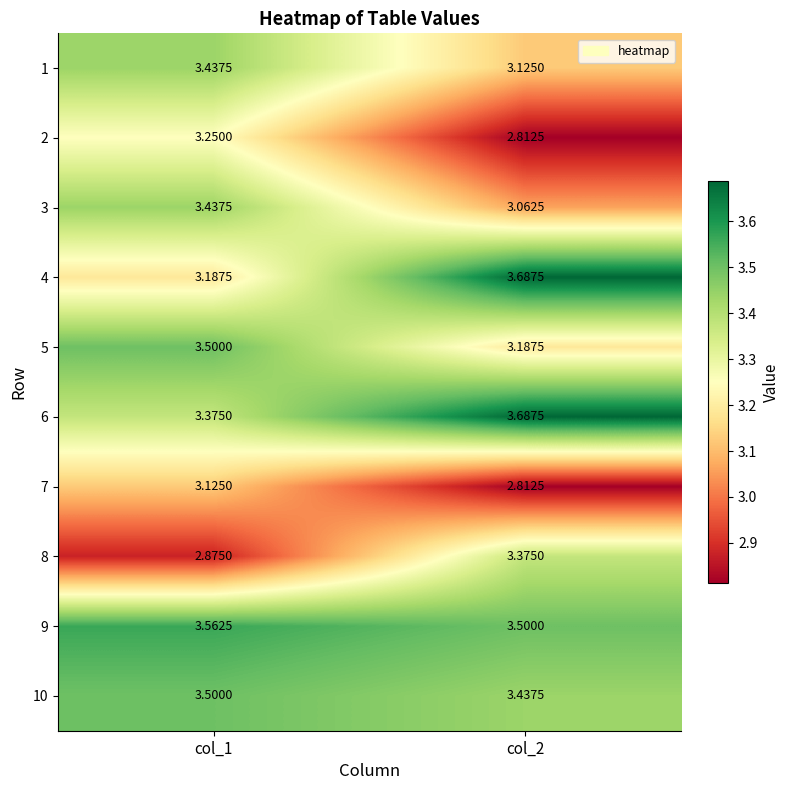

Is the value of 8 at col_2 greater than the value of 2 at col_1?

Yes